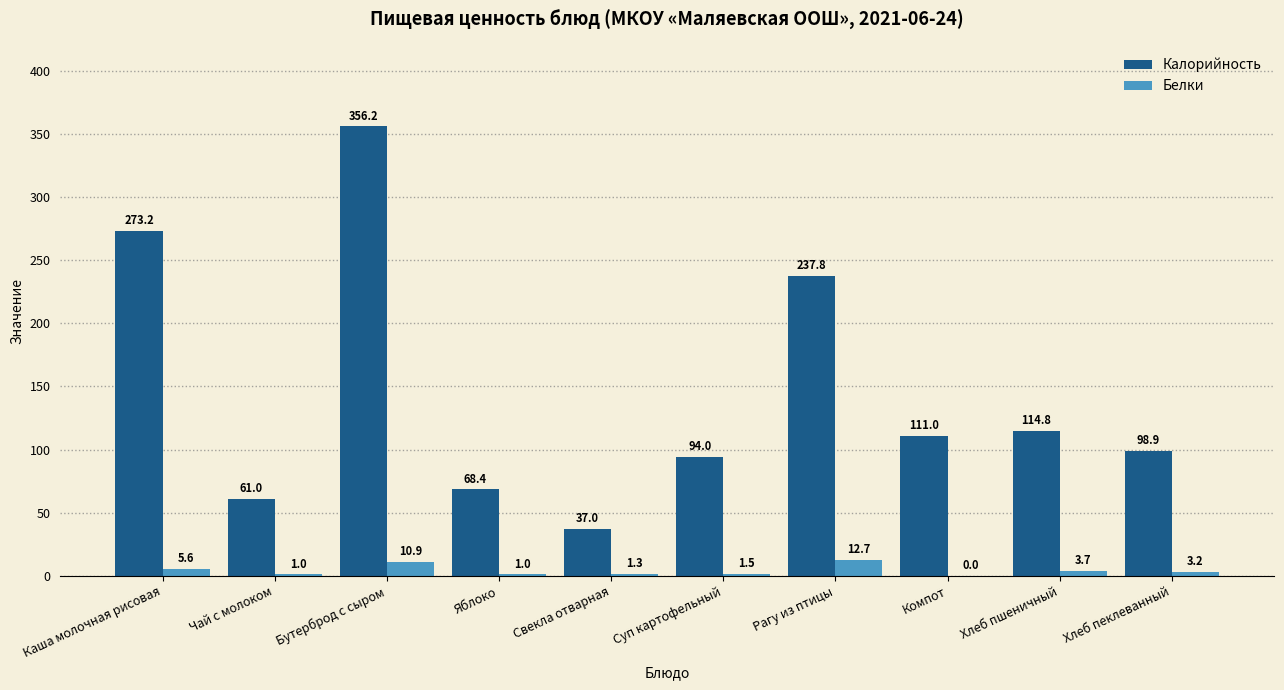

The Калорийность series shows 114.8 at Хлеб пшеничный. True or false?

True